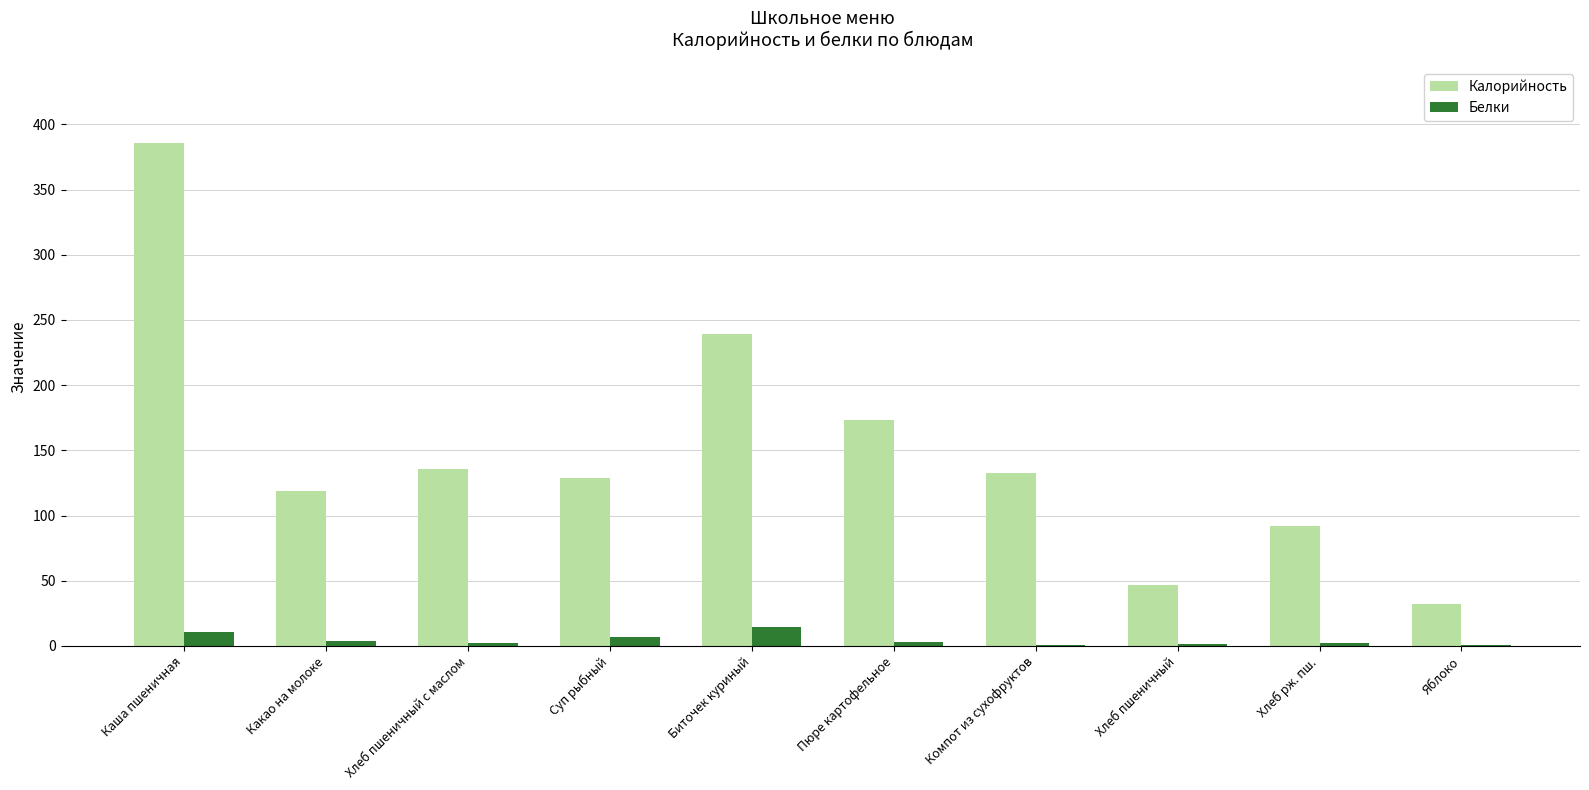

The Калорийность series shows 128.6 at Суп рыбный. True or false?

True